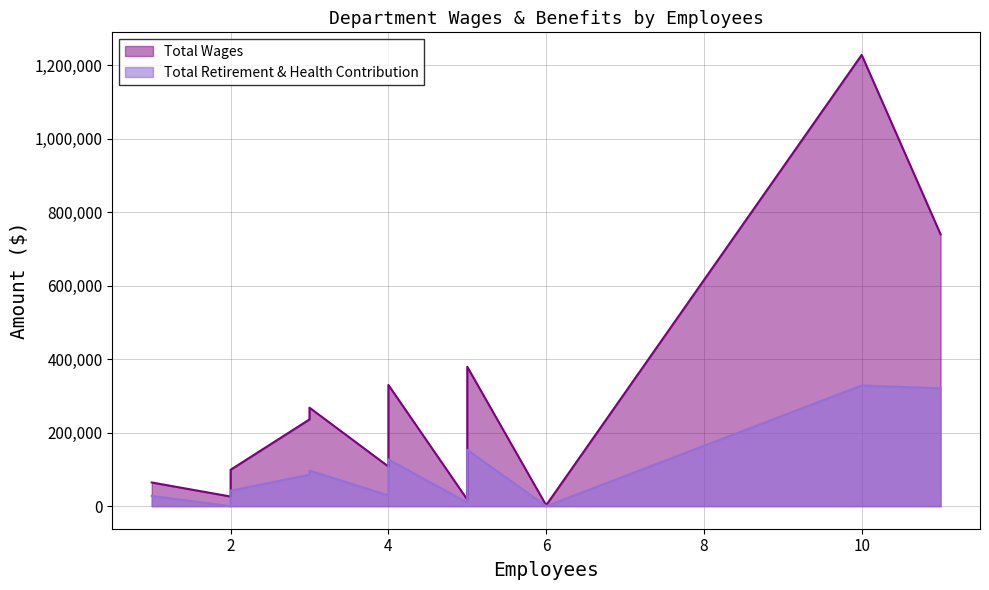

How many values in the Total Retirement & Health Contribution series exceed 85552?

6